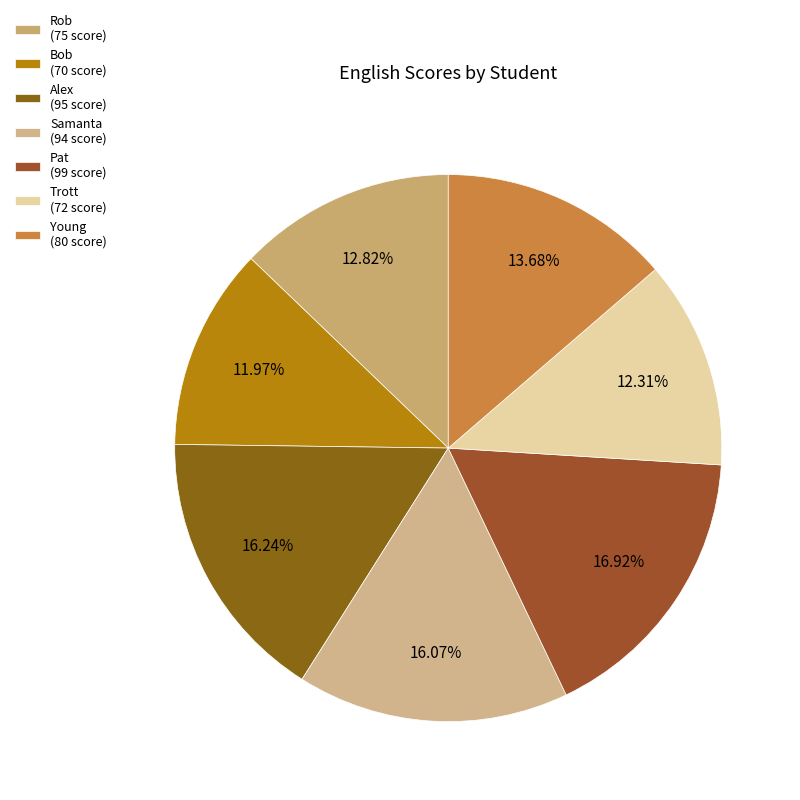

How many slices are in this pie chart?

7